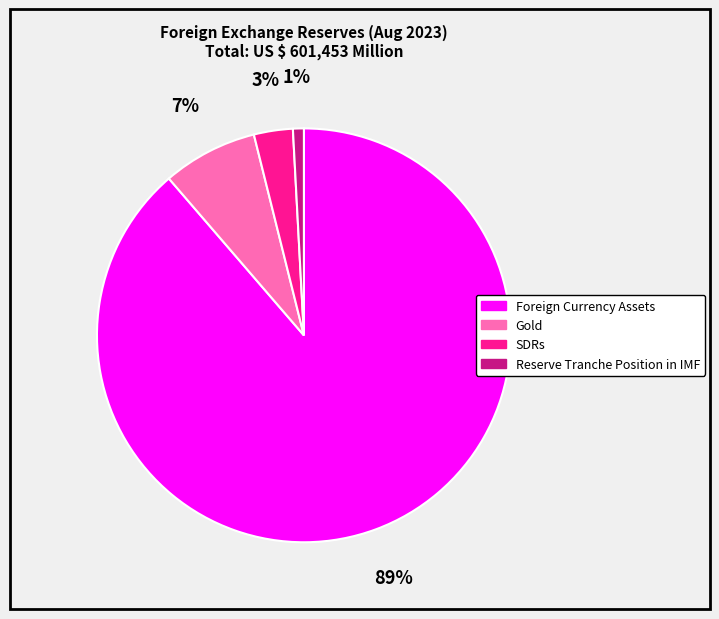

To the nearest percent, what is the difference between the SDRs and Foreign Currency Assets slice percentages?

86%